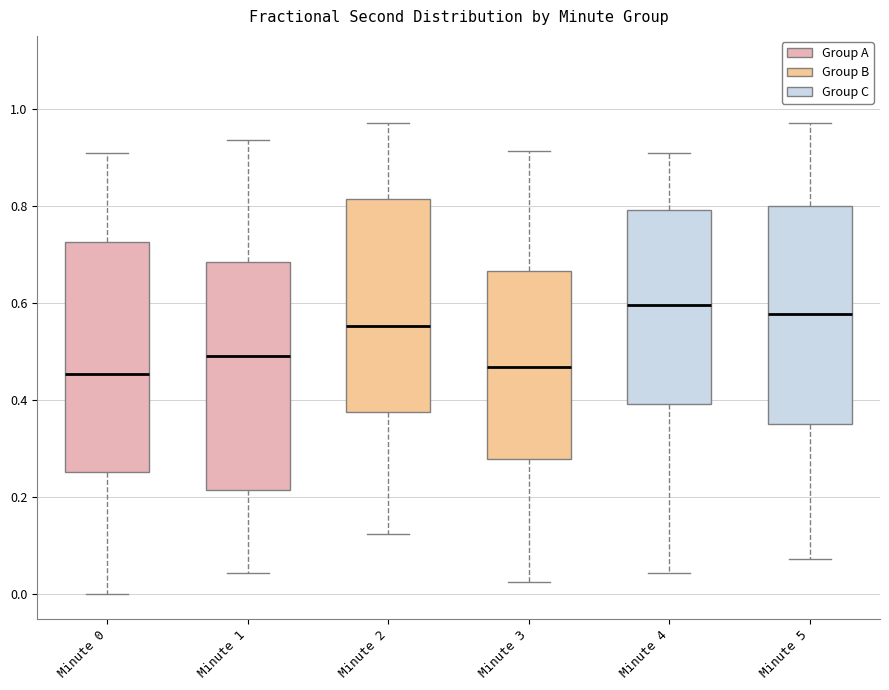

Where does the upper whisker of the box for Minute 1 end on the y-axis? The values are not printed on the chart, so give them approximately, as read against the axis.

0.94